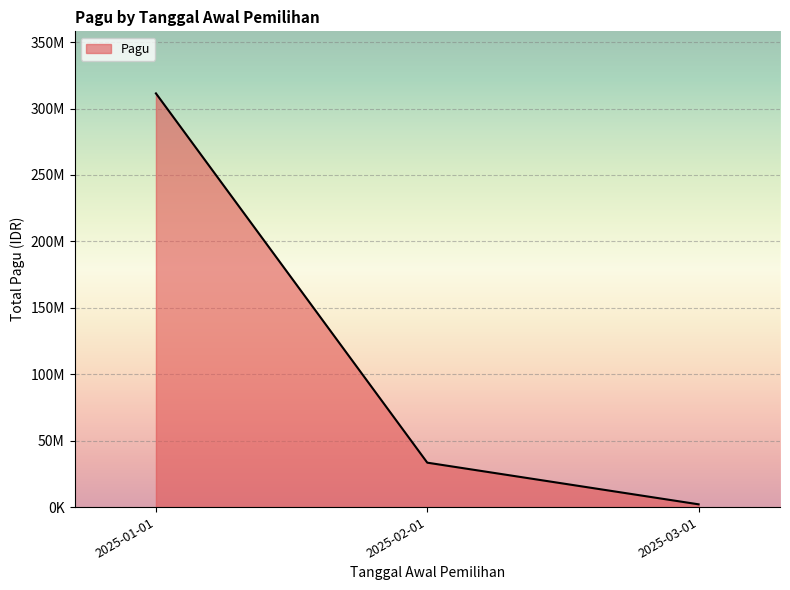

Is this an area chart (filled region under the line)?

Yes